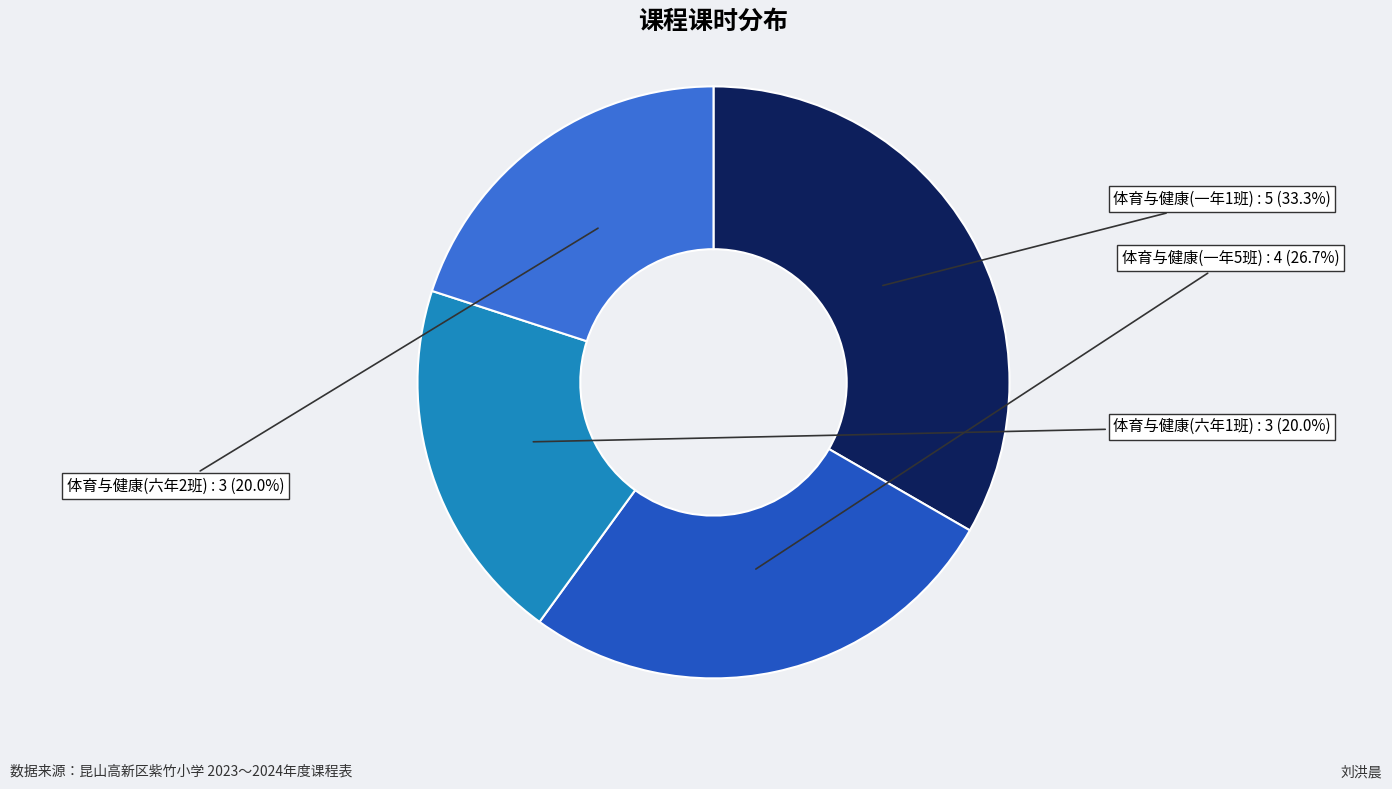

What portion of the pie excludes 体育与健康(一年1班)?

66.7%